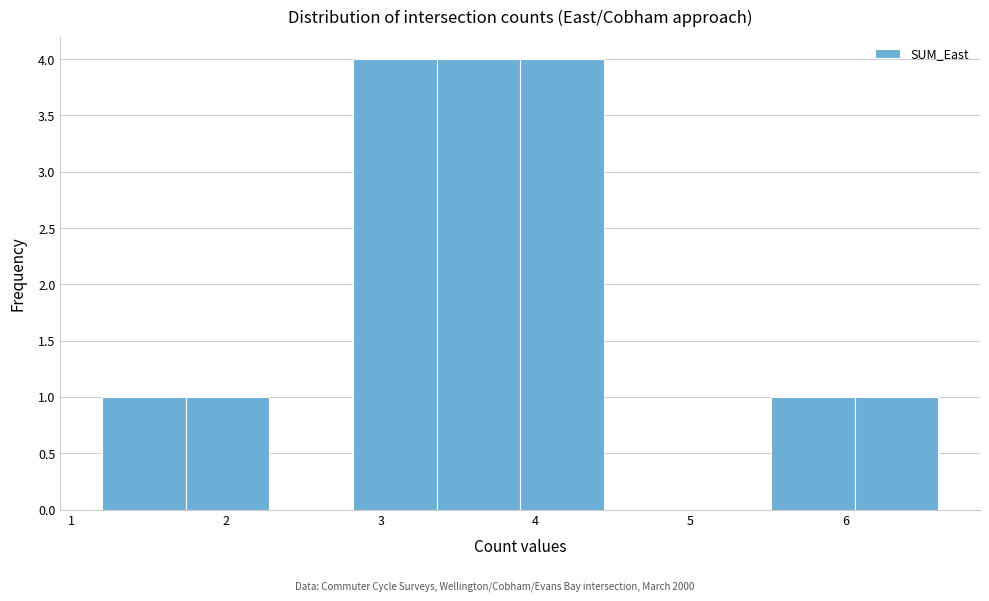

What is the height of the bar covering 3.36 to 3.90 on the x-axis? Neither the bar edges nor the heights are printed on the chart, so give them approximately, as read against the axes.

4